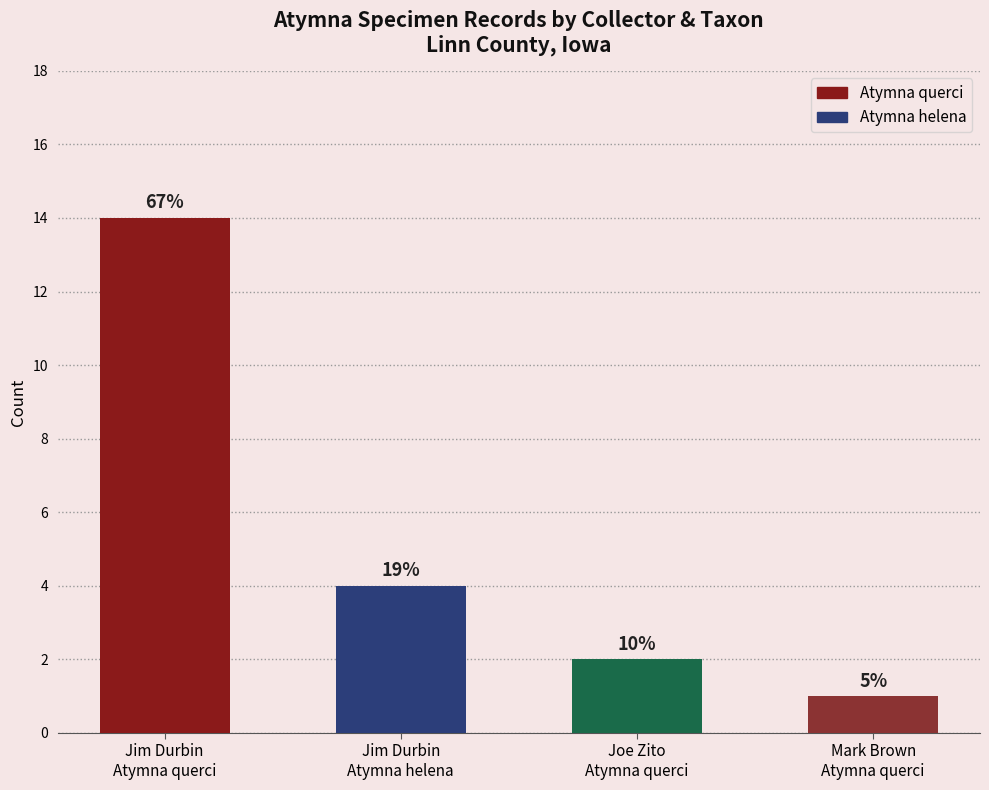

Where is the data nearest to the value 7?

Jim Durbin
Atymna helena